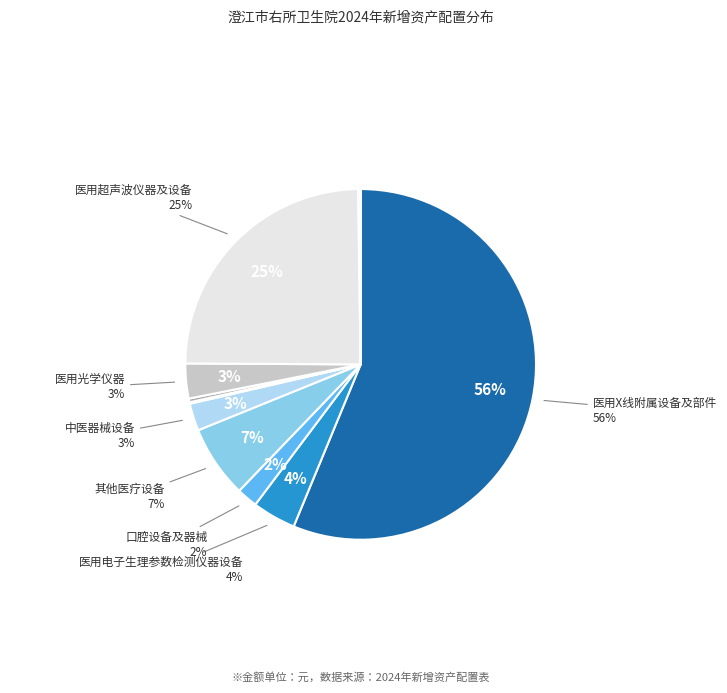

What percentage is the 医用超声波仪器及设备 slice, to the nearest percent?

25%